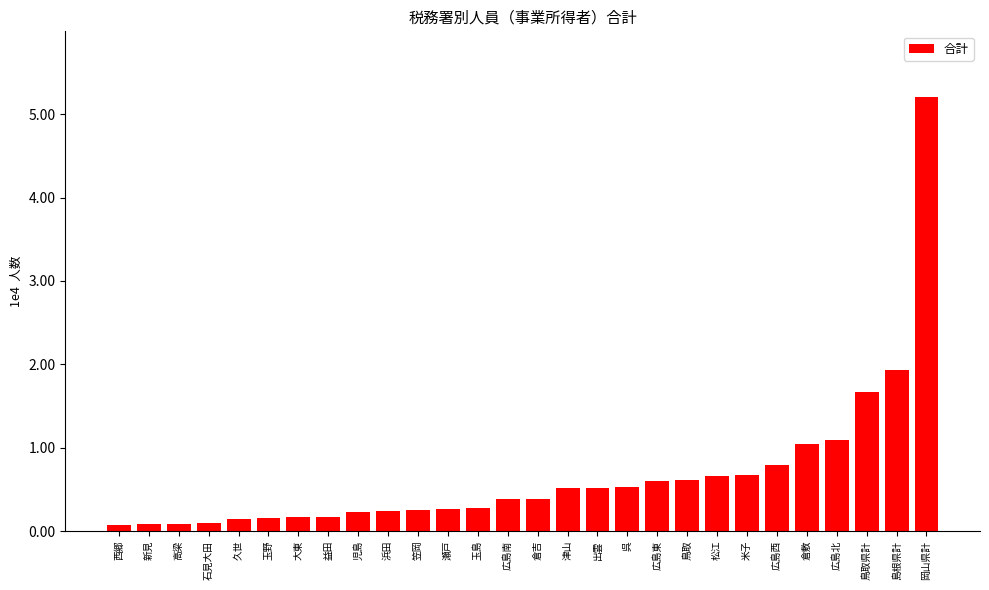

Count the number of values greater than 3836.

13